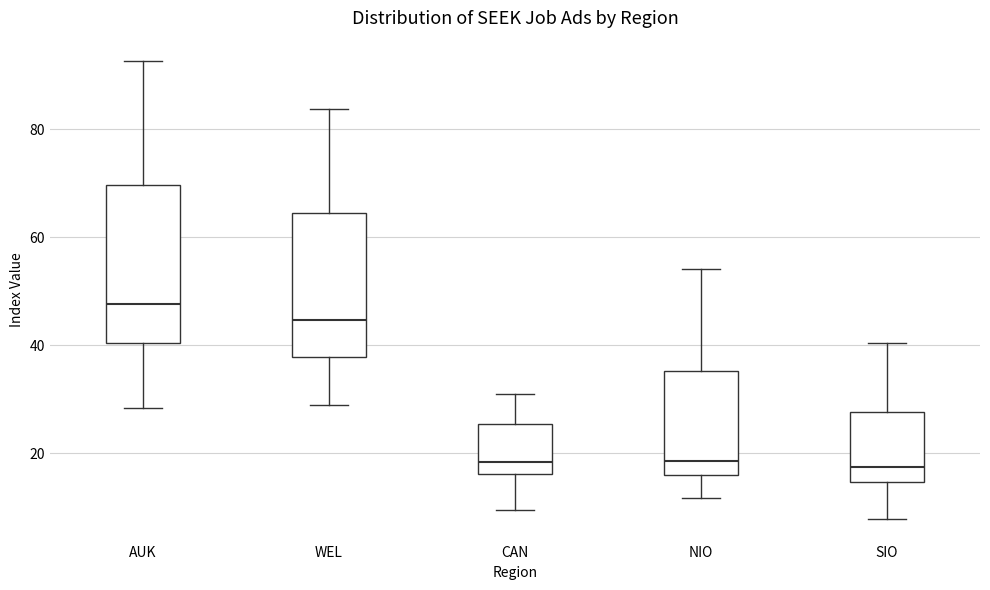

Reading left to right, read every box against the y-axis: the position of its median line, the range the box covers, and the ends of its whiskers. The values are not printed on the chart, so give them approximately, as read against the axis.

AUK: median 48, box 40 to 70, whiskers 28 to 92
WEL: median 44, box 38 to 64, whiskers 28 to 84
CAN: median 18, box 16 to 26, whiskers 10 to 32
NIO: median 18, box 16 to 36, whiskers 12 to 54
SIO: median 18, box 14 to 28, whiskers 8 to 40